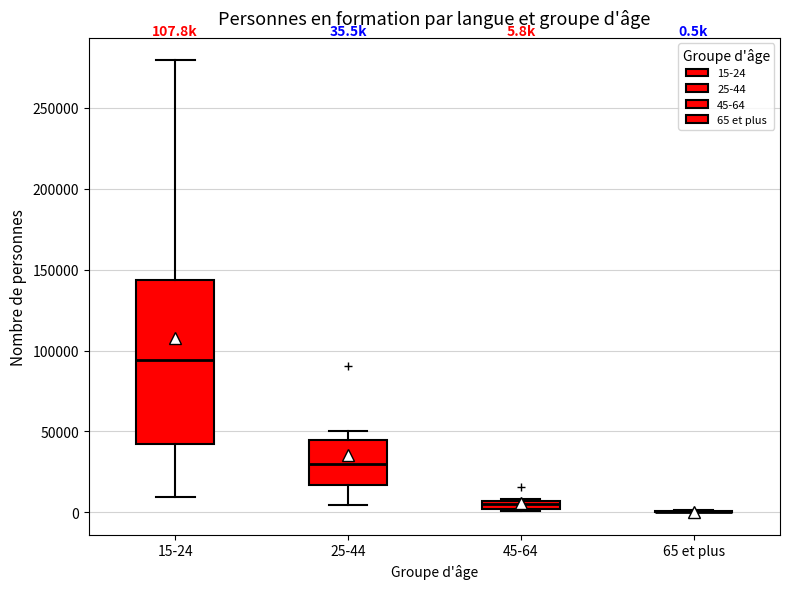

Which box is the tallest, from its lower edge to its upper edge?

15-24